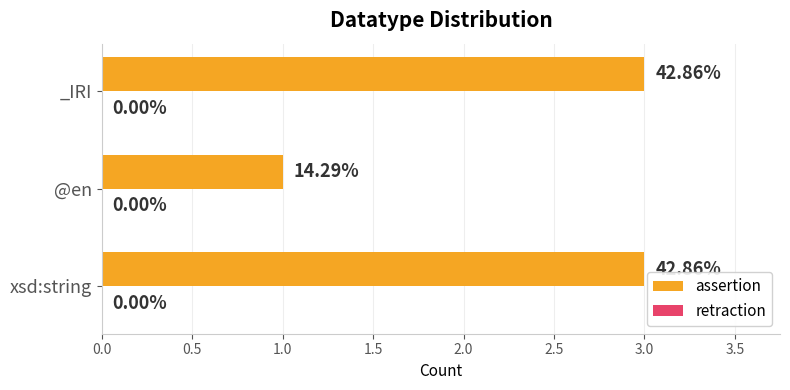

How many bars are there in total?

3